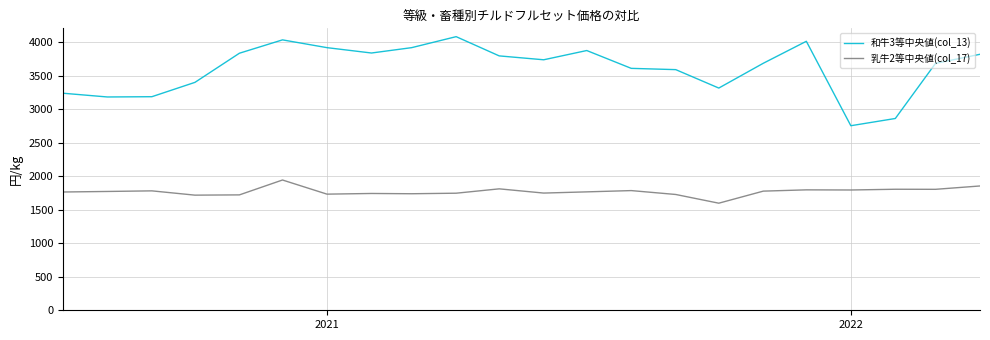

How many lines are shown in the chart?

2